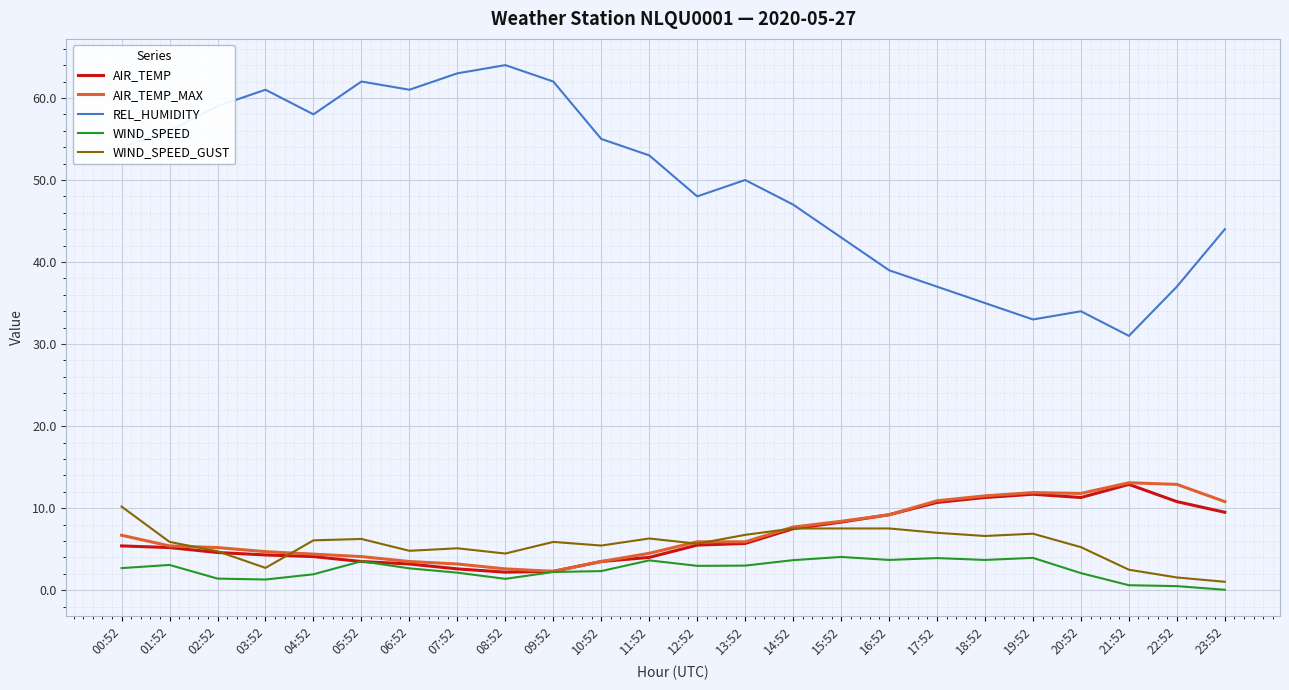

Which series has the largest range (max minus min)?

REL_HUMIDITY